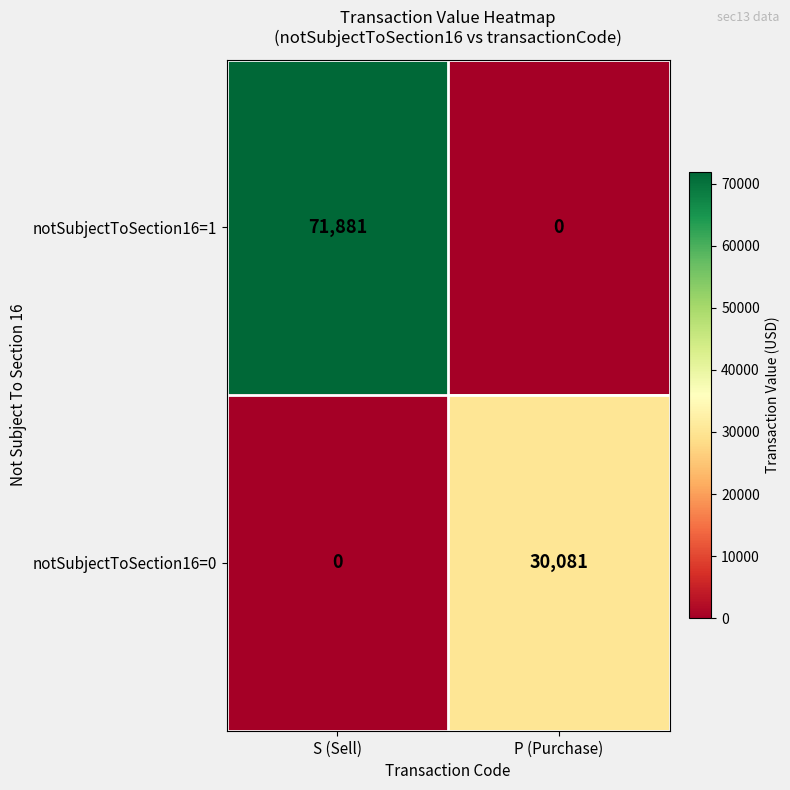

Reading left to right, extract all data points from this chart.

notSubjectToSection16=1: 71881	0
notSubjectToSection16=0: 0	30081